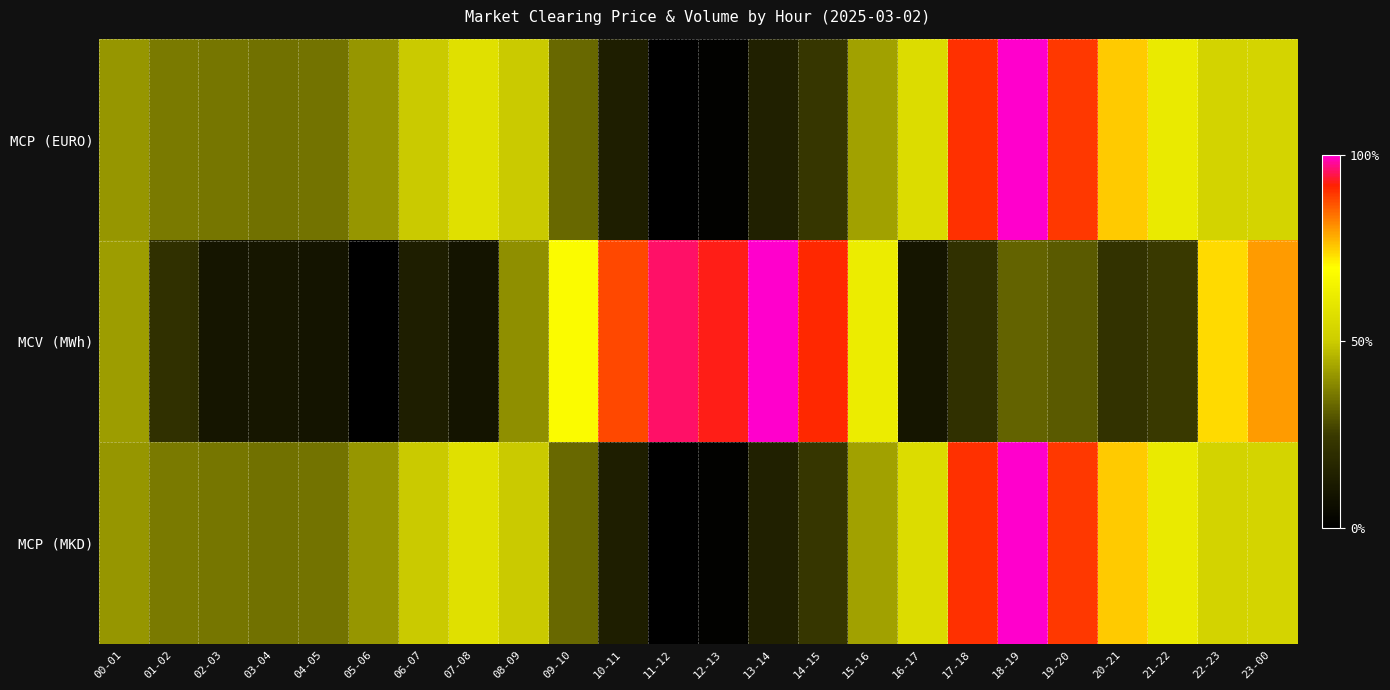

Which has a higher value, 04-05 or 18-19?

18-19